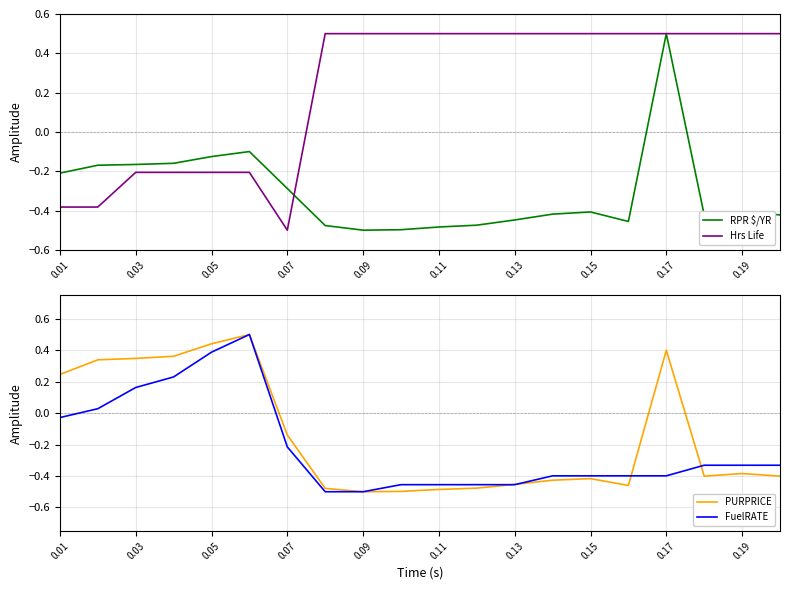

What is the highest value of the Hrs Life series?

0.5